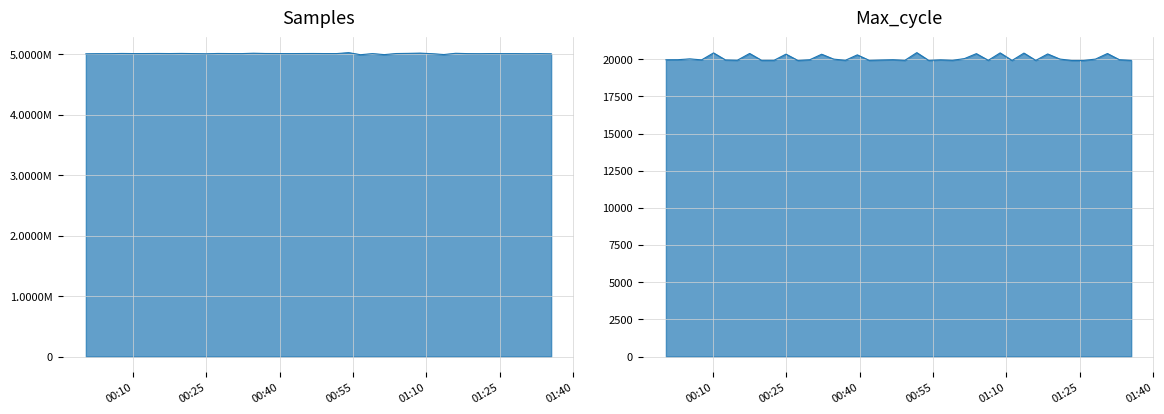

True or false: Max_cycle and Samples cross at least once.

False